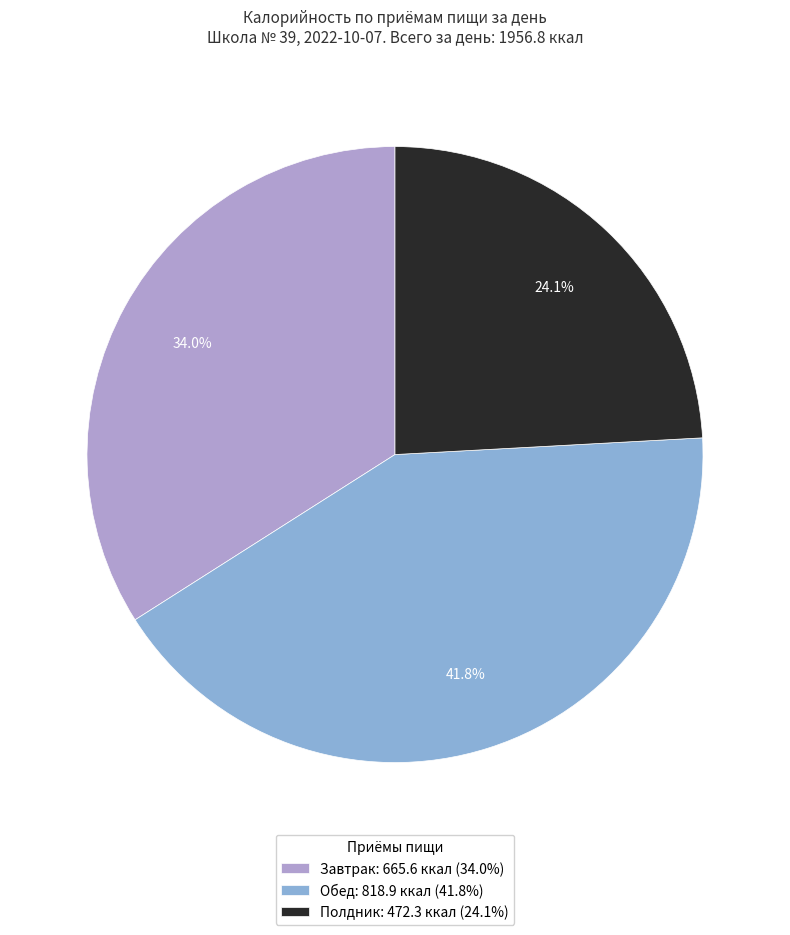

To the nearest percent, what percentage of the pie is Завтрак?

34%